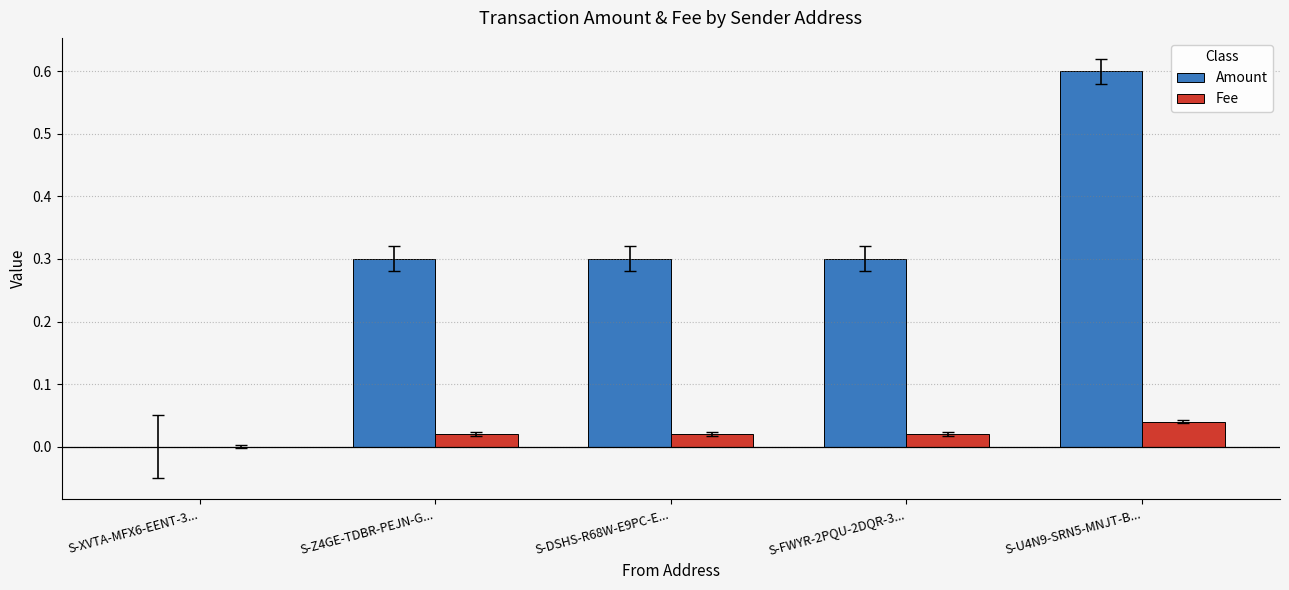

Is it true that Amount equals 0.3 at S-FWYR-2PQU-2DQR-3...?

True